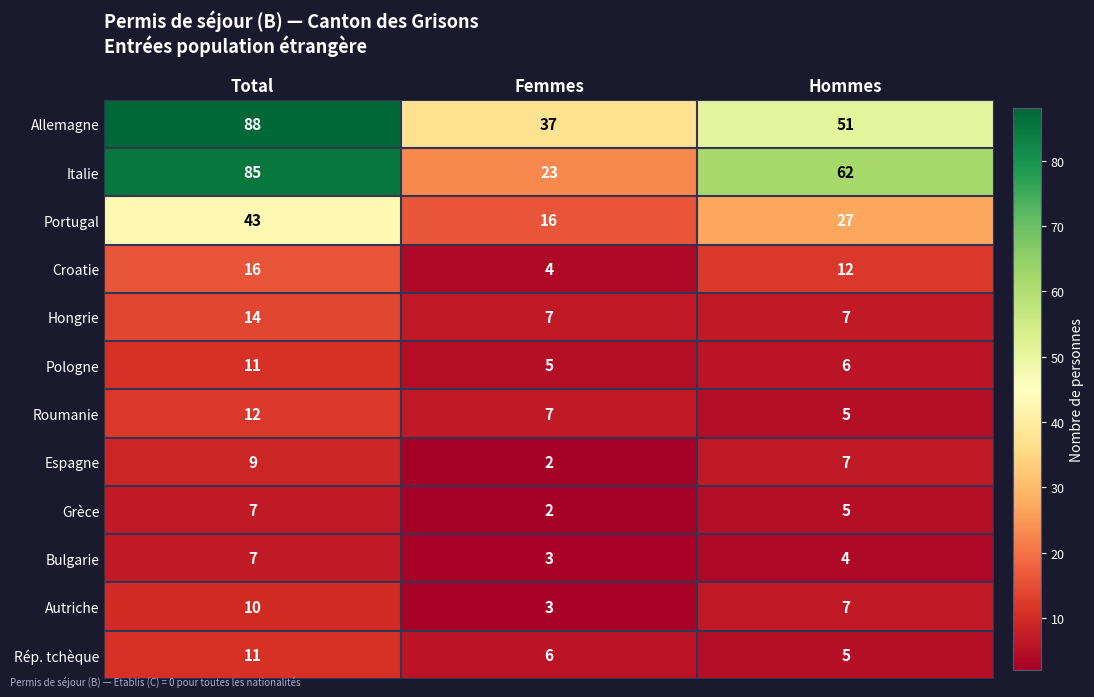

Is it true that Roumanie equals 5 at Hommes?

True